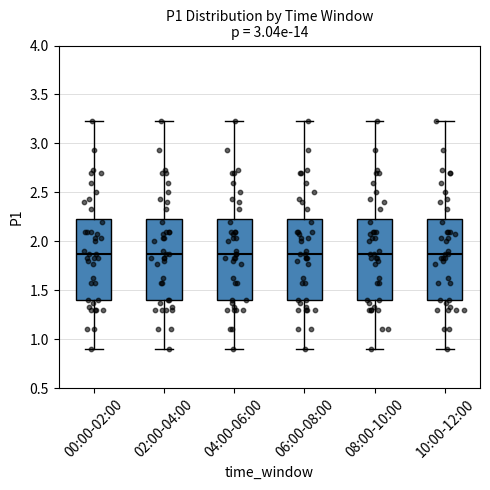

Where does the upper whisker of the box for 08:00-10:00 end on the y-axis? The values are not printed on the chart, so give them approximately, as read against the axis.

3.25